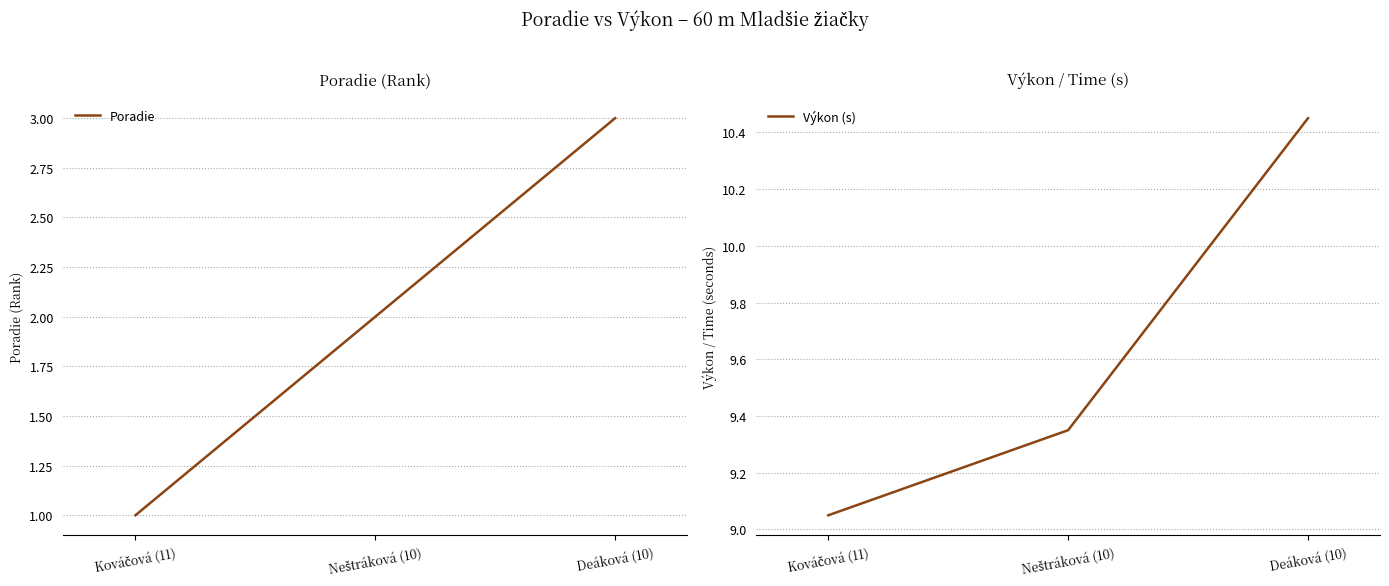

What is the sum of the Poradie values at Deáková (10) and Kováčová (11)?

4.0